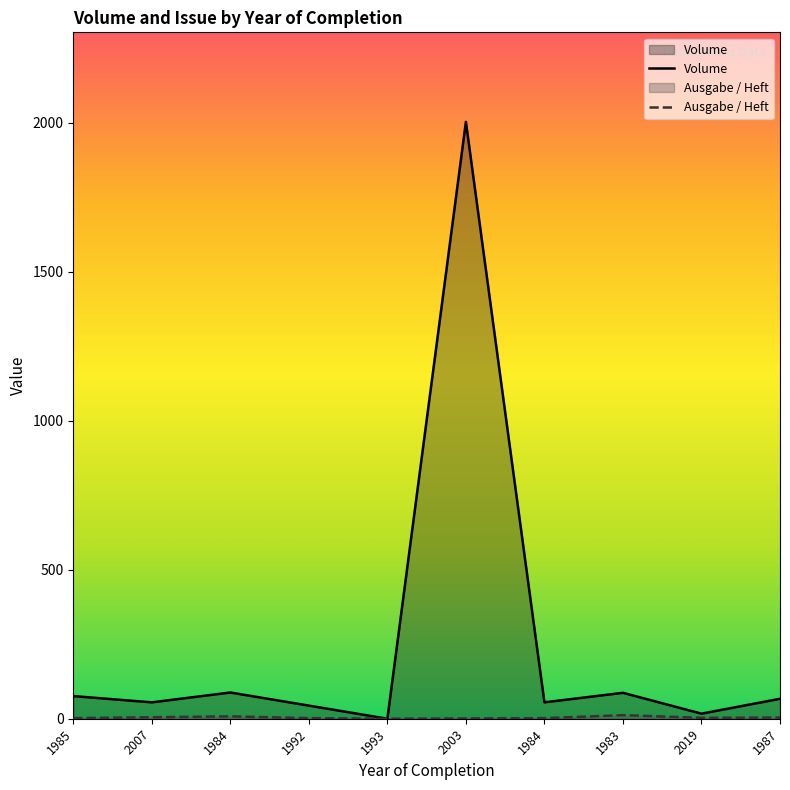

Does the chart have visible grid lines?

No